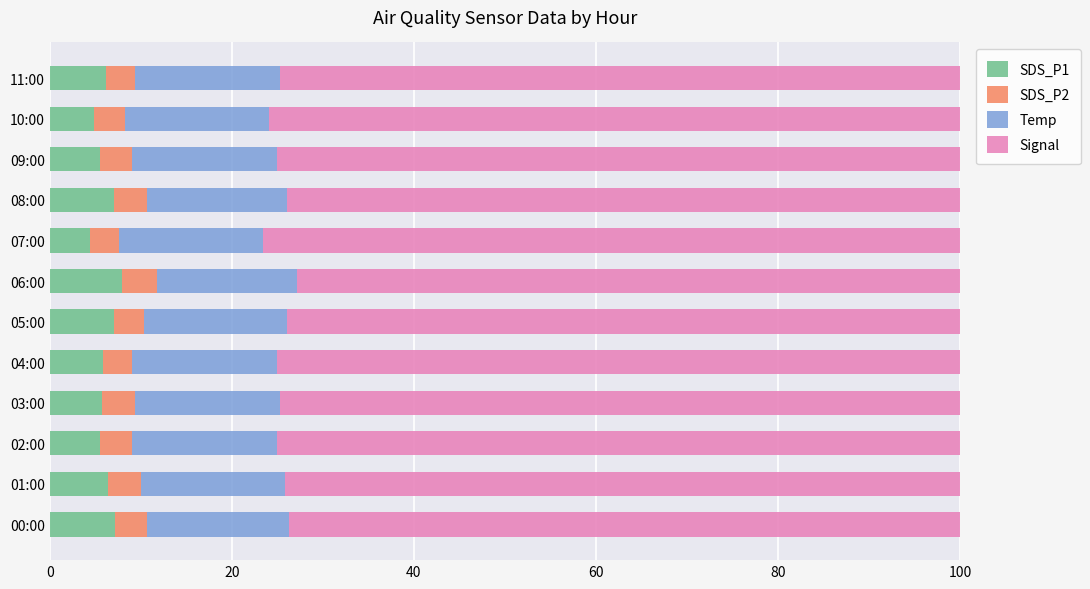

What is the sum of all SDS_P1 values?

73.9